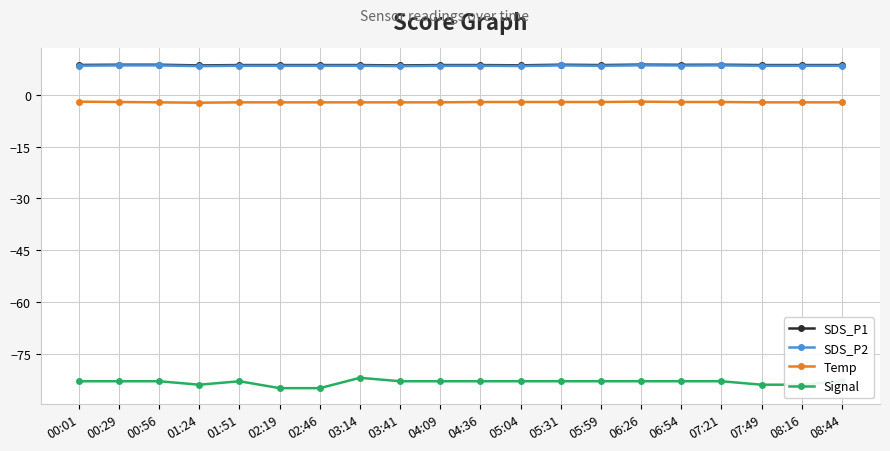

What is the smallest value displayed?

-85.0